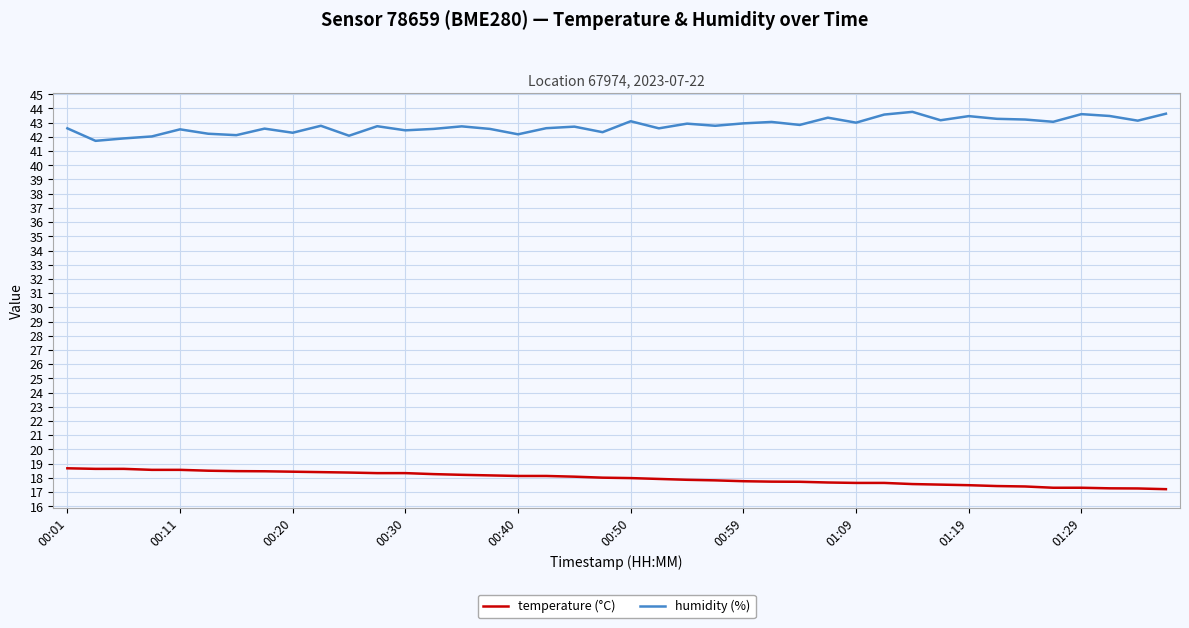

True or false: temperature (°C) and humidity (%) intersect in this chart.

False